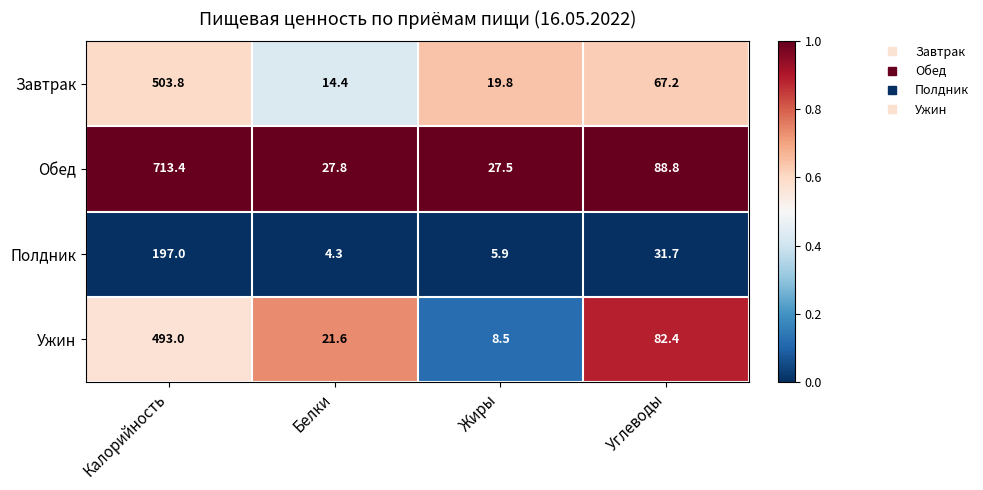

Where does the Ужин series first go above 82?

Калорийность